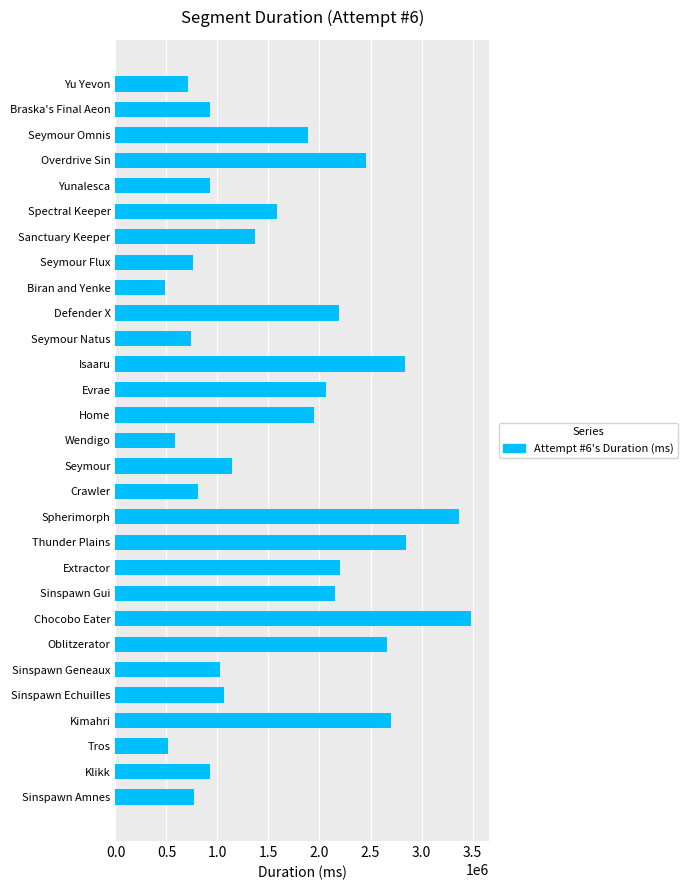

What is the difference between the maximum and minimum values?

3009093